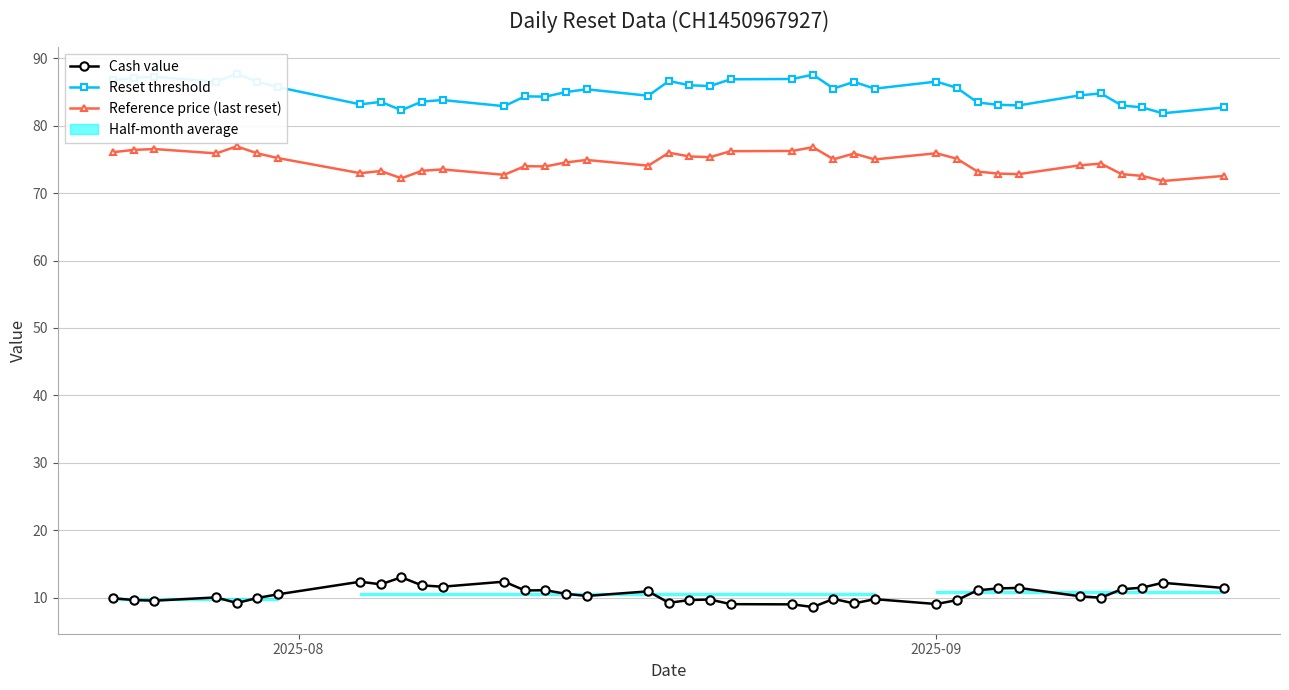

What is the minimum value for Cash value?

8.6